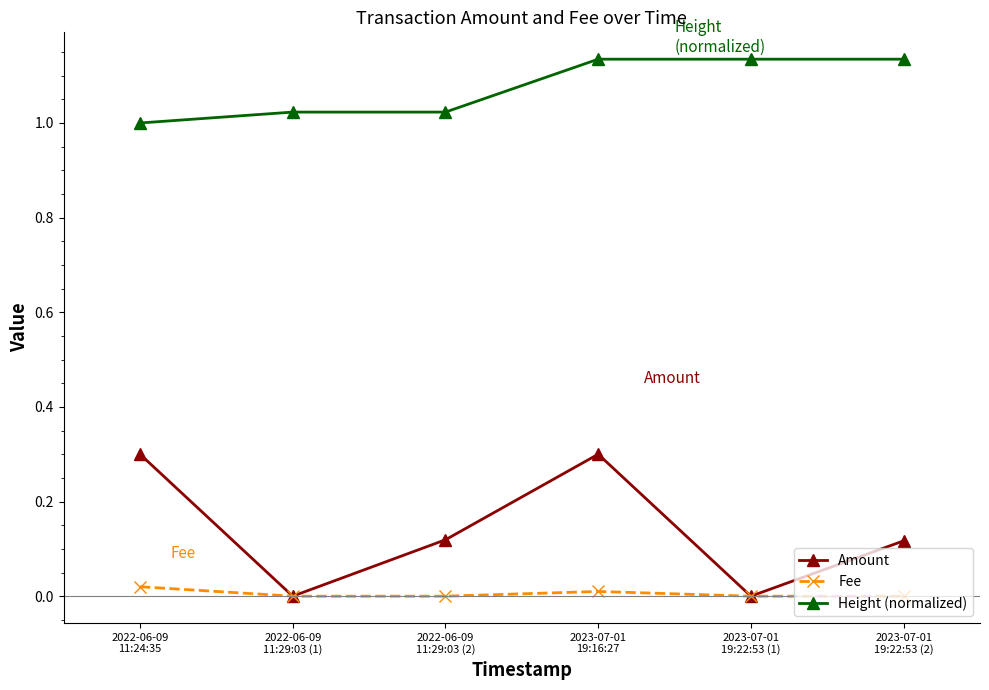

True or false: Height (normalized) and Amount cross at least once.

False